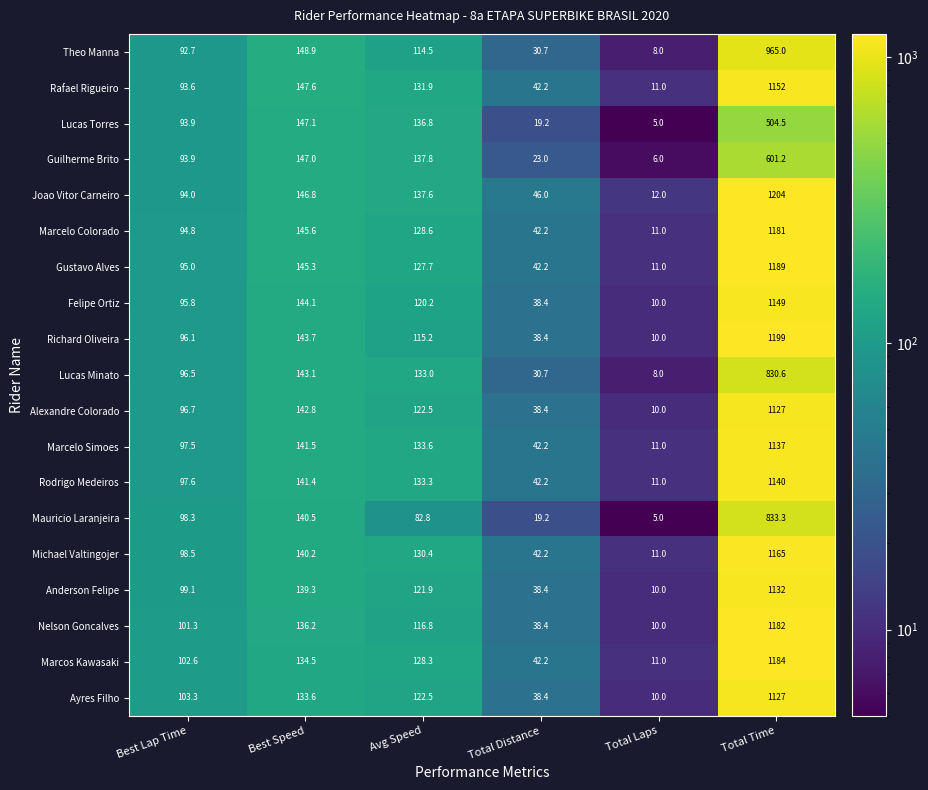

What is the difference between the highest and lowest values at Total Distance?

26.8